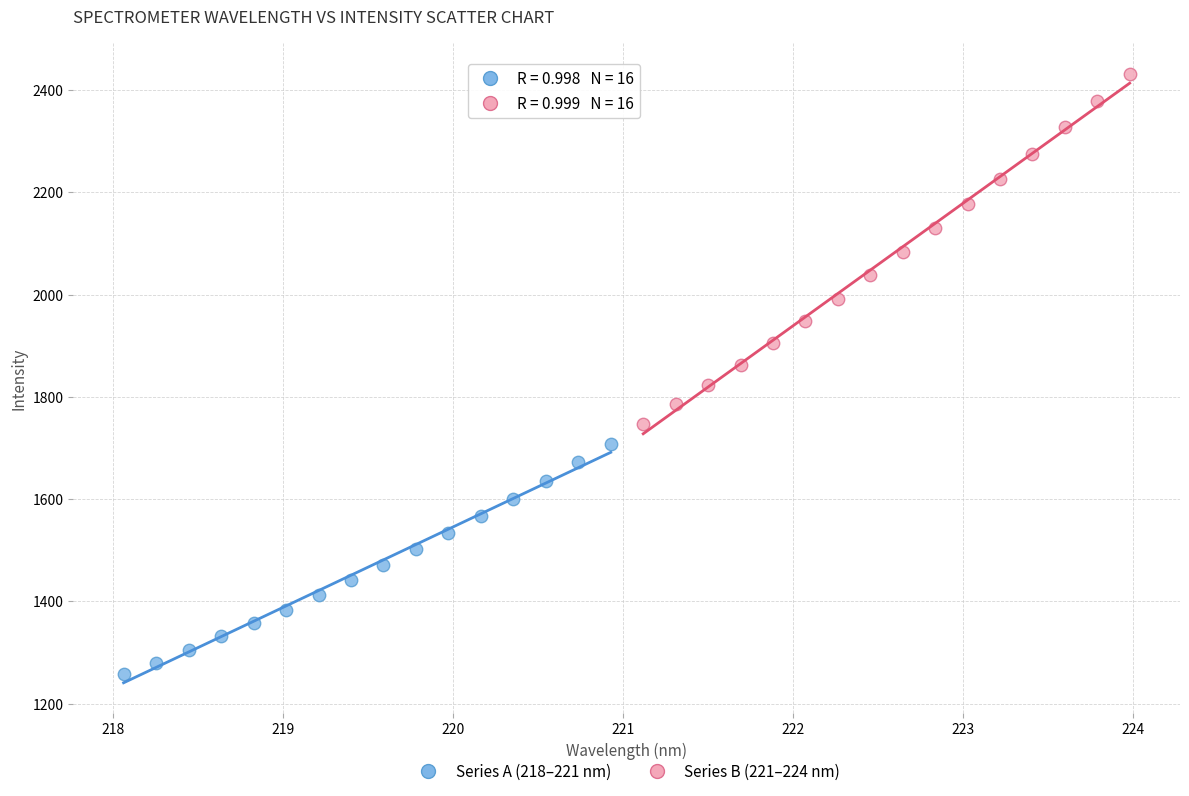

Which series reaches the minimum Y coordinate?

Series A (218–221 nm)